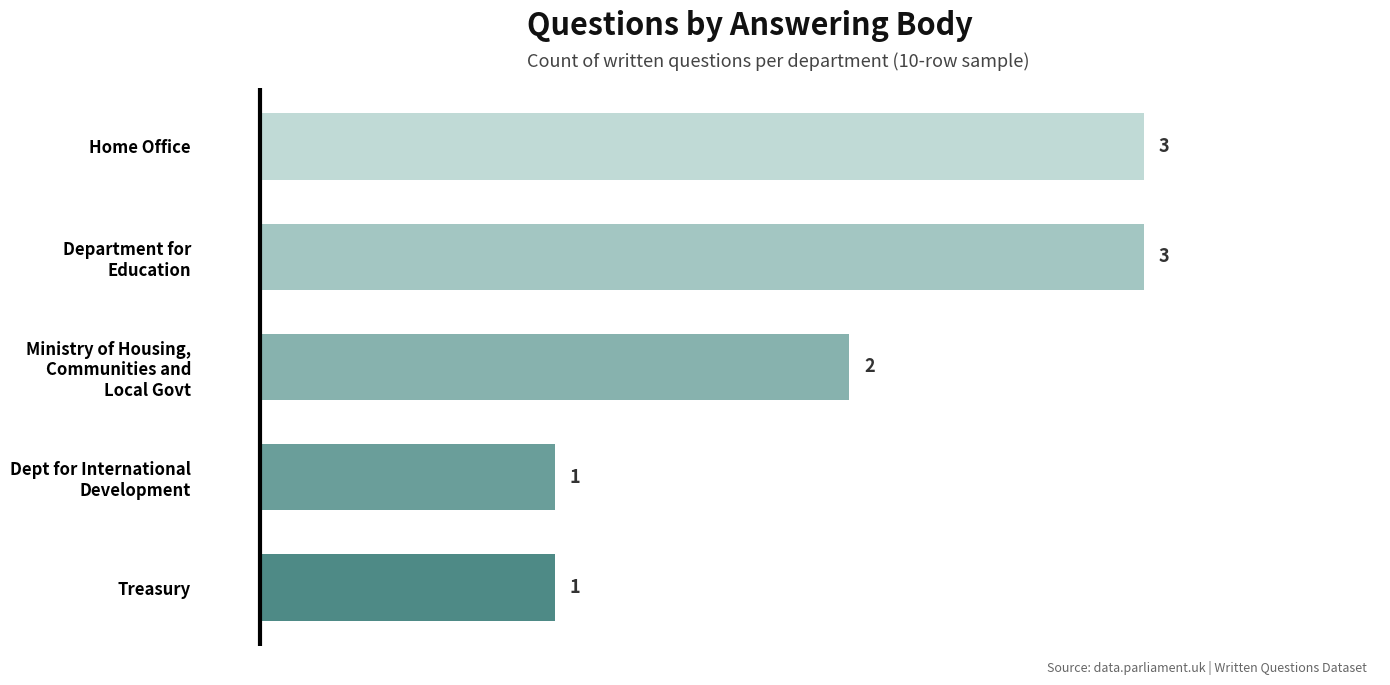

What is the change in value from Treasury to Home Office?

+2